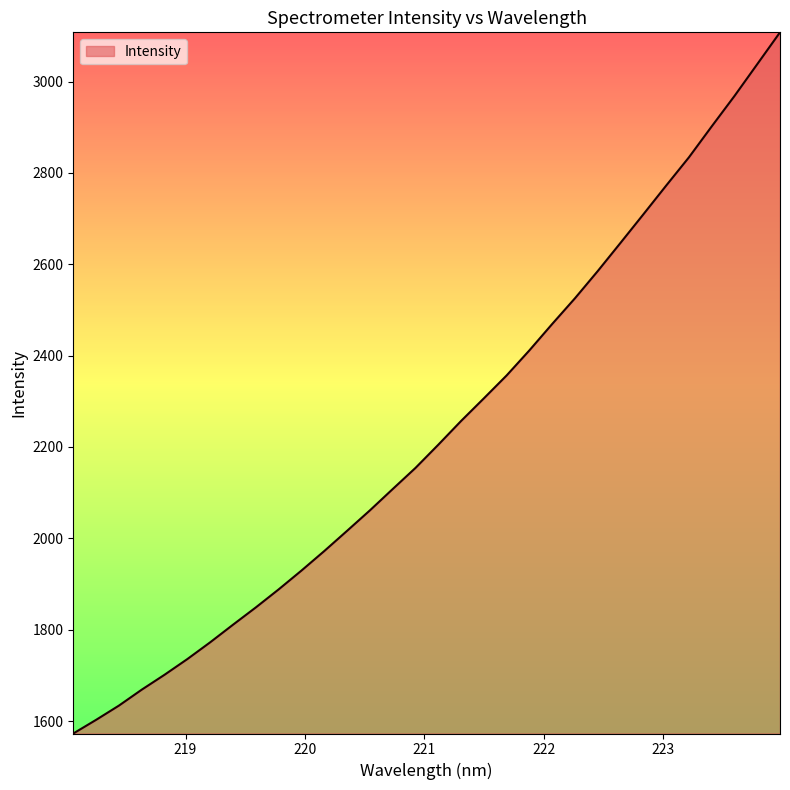

What is the maximum value shown in the chart?

3108.0